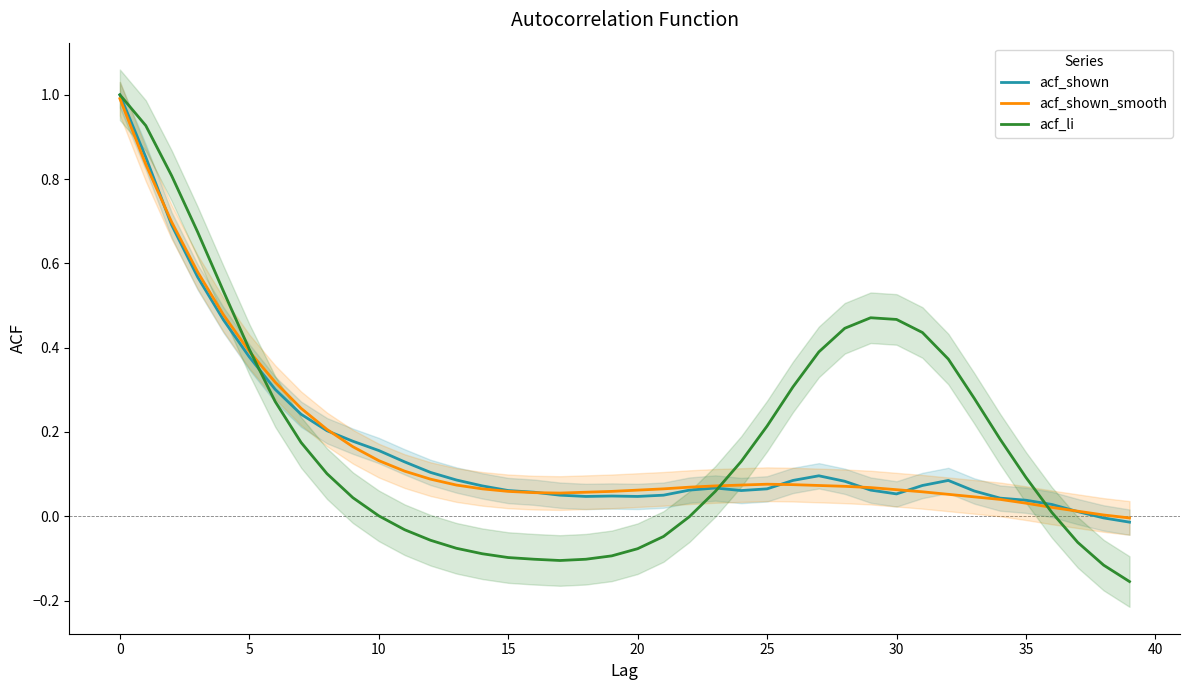

Where do acf_shown_smooth and acf_shown first cross each other?

0 and 5